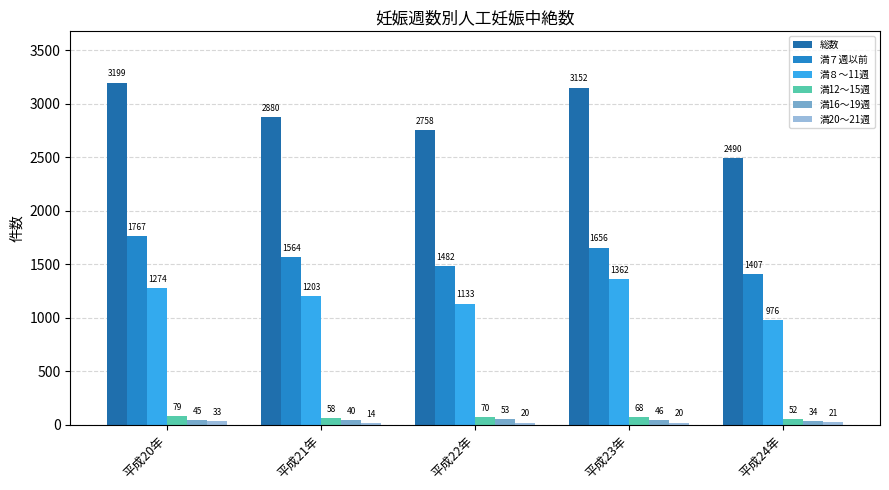

At which category is the sum across all series the highest?

平成20年